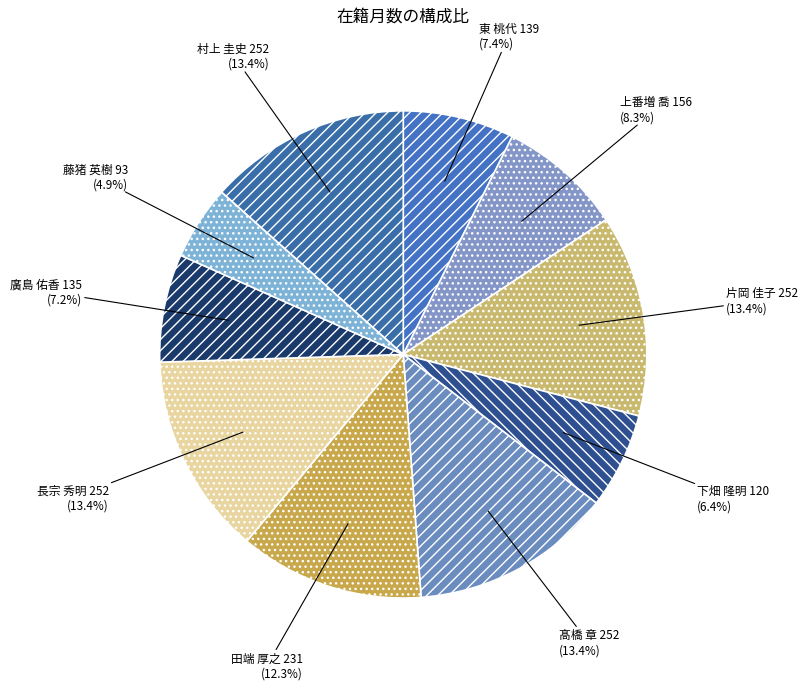

Which slice is the smallest?

藤猪 英樹